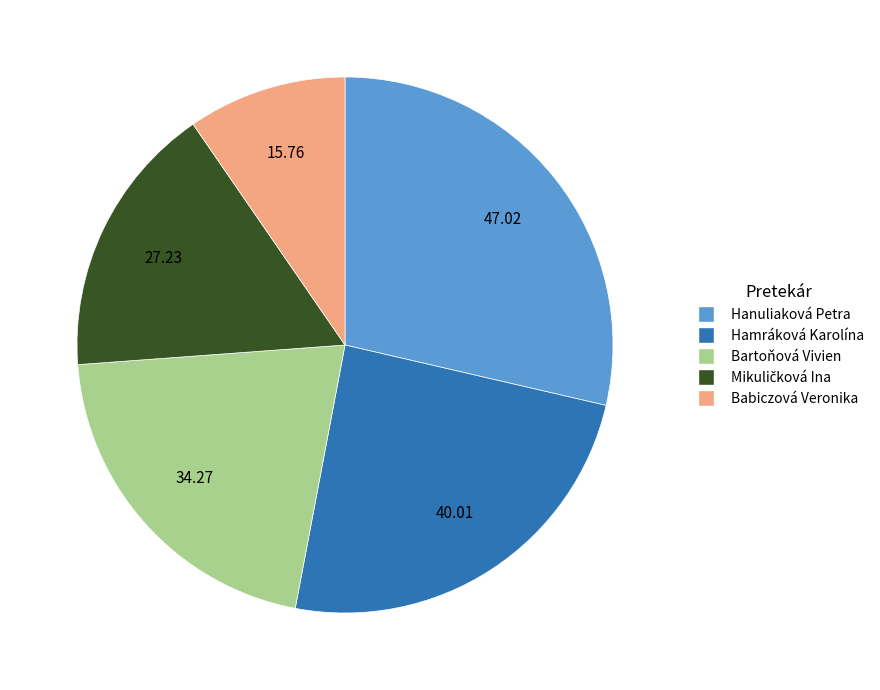

Does any single category account for the majority?

No